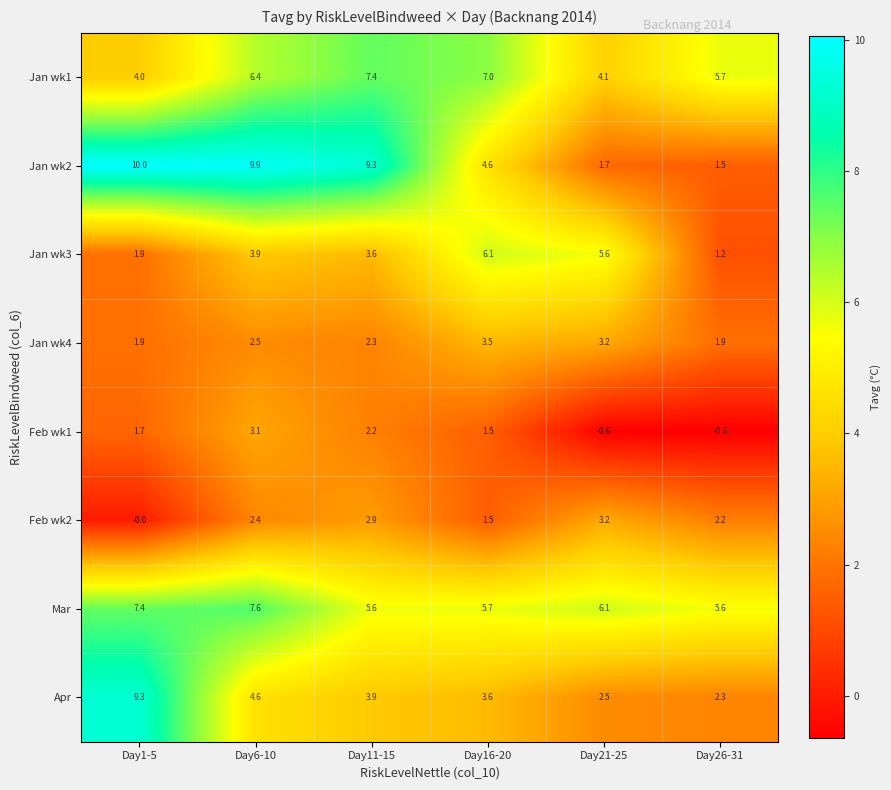

True or false: Jan wk1 has a value of 7.0 at Day16-20.

True